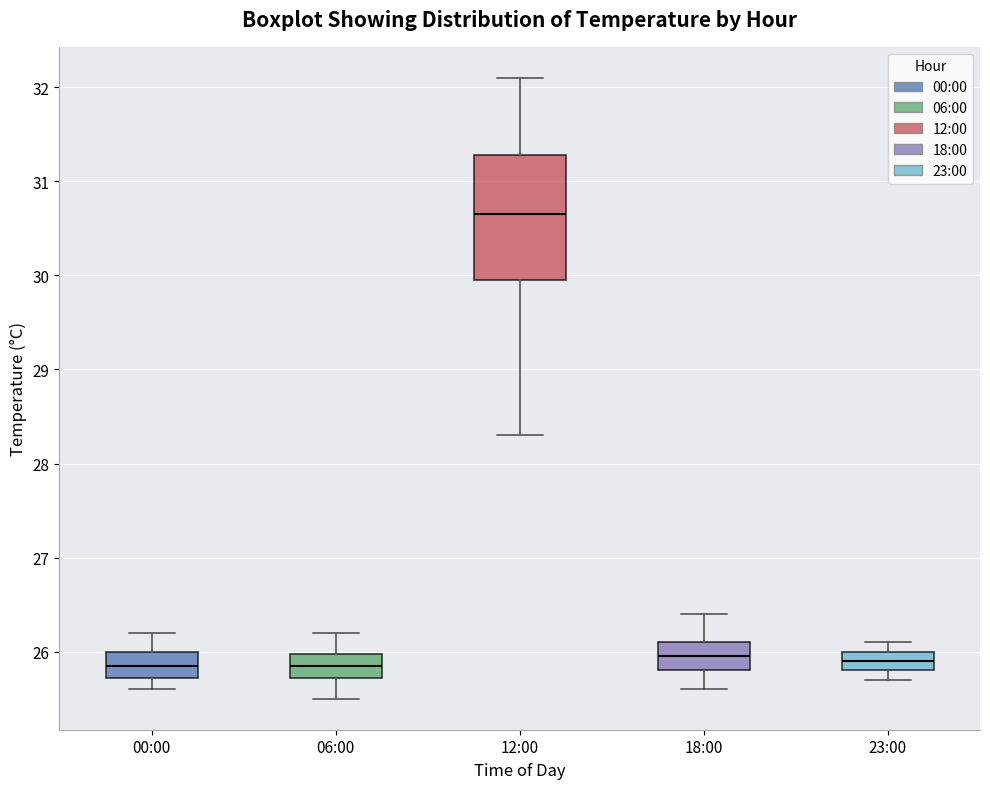

Which box's median line is the highest?

12:00